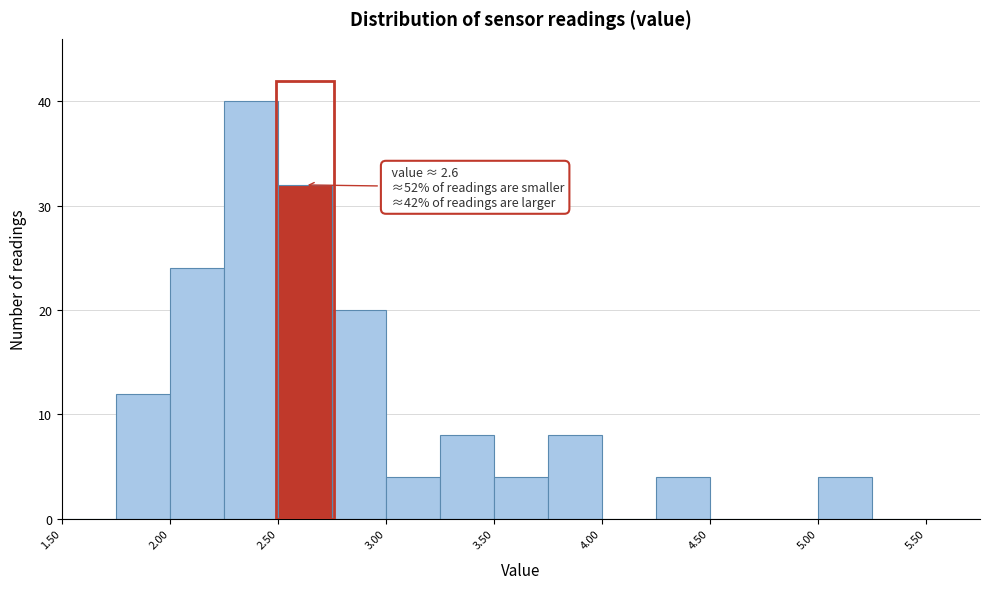

Over which range of the x-axis is the bar tallest?

2.25 to 2.50